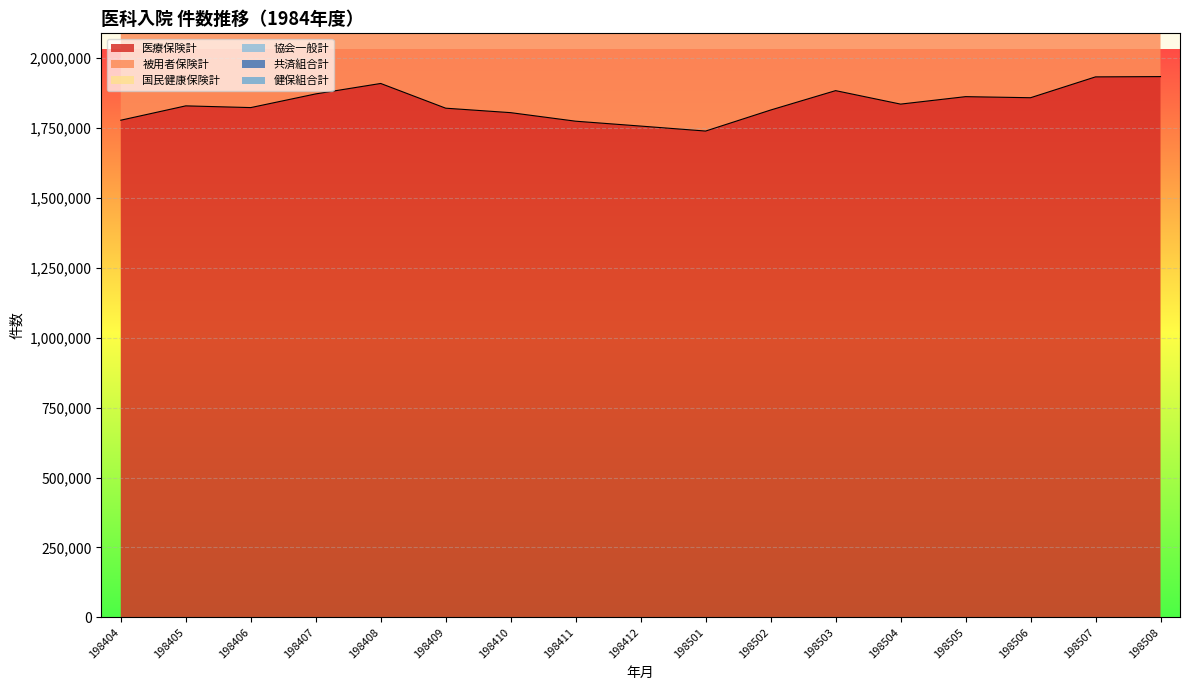

At which label is 健保組合計 closest to 103654?

198409